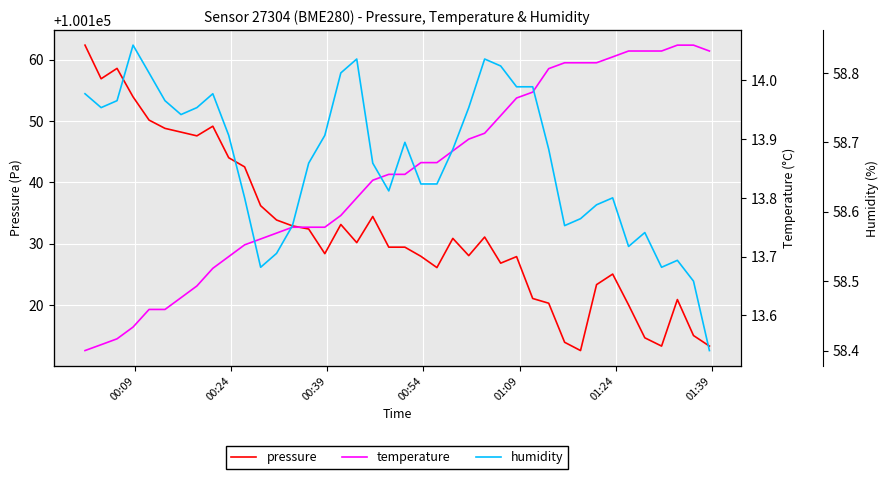

What is the minimum value for humidity?

58.4